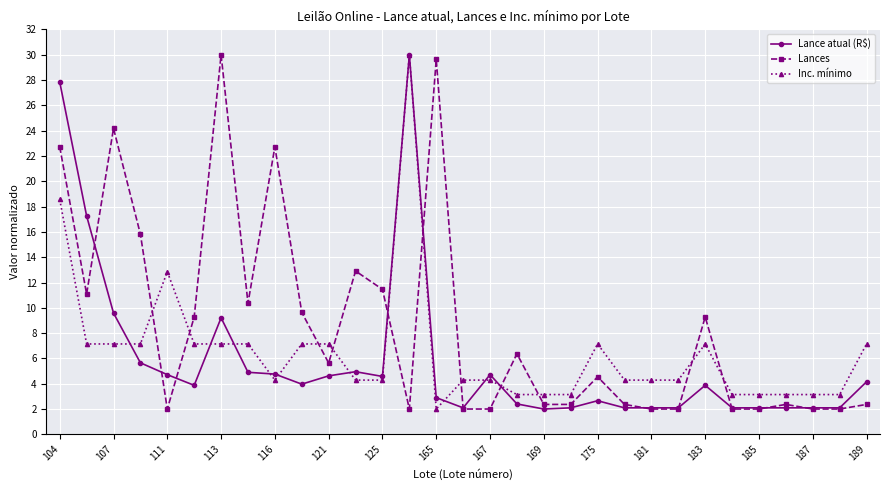

Which series has the largest total across all categories?

Lances